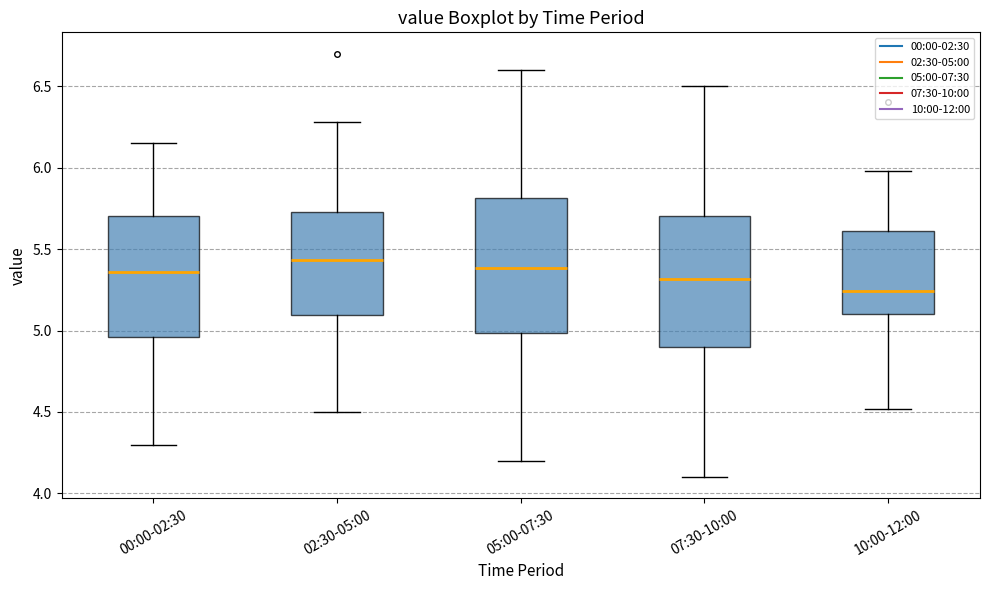

Where is the lower edge of the box for 00:00-02:30 on the y-axis? The values are not printed on the chart, so give them approximately, as read against the axis.

4.95